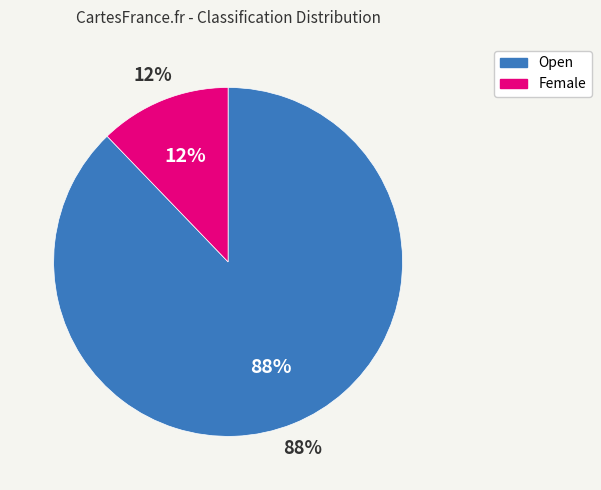

Which category accounts for the majority?

Open